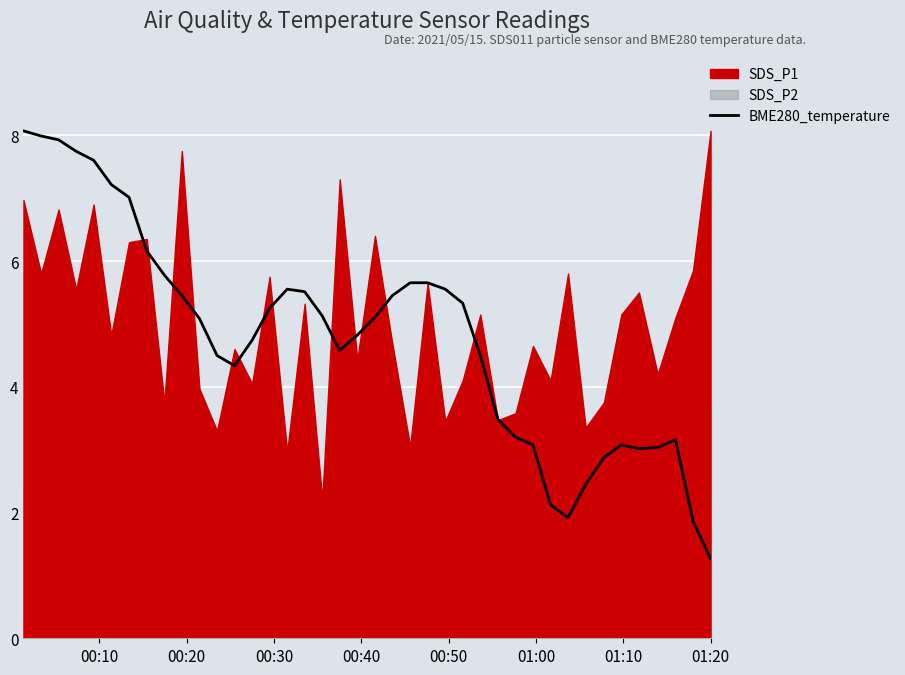

Reading left to right, list all the values displayed in this chart.

8.1	8.0	7.9	7.7	7.6	7.2	7.0	6.2	5.8	5.5	5.1	4.5	4.3	4.7	5.2	5.6	5.5	5.1	4.6	4.8	5.1	5.5	5.7	5.7	5.6	5.3	4.5	3.5	3.2	3.1	2.1	1.9	2.4	2.9	3.1	3.0	3.0	3.2	1.9	1.3